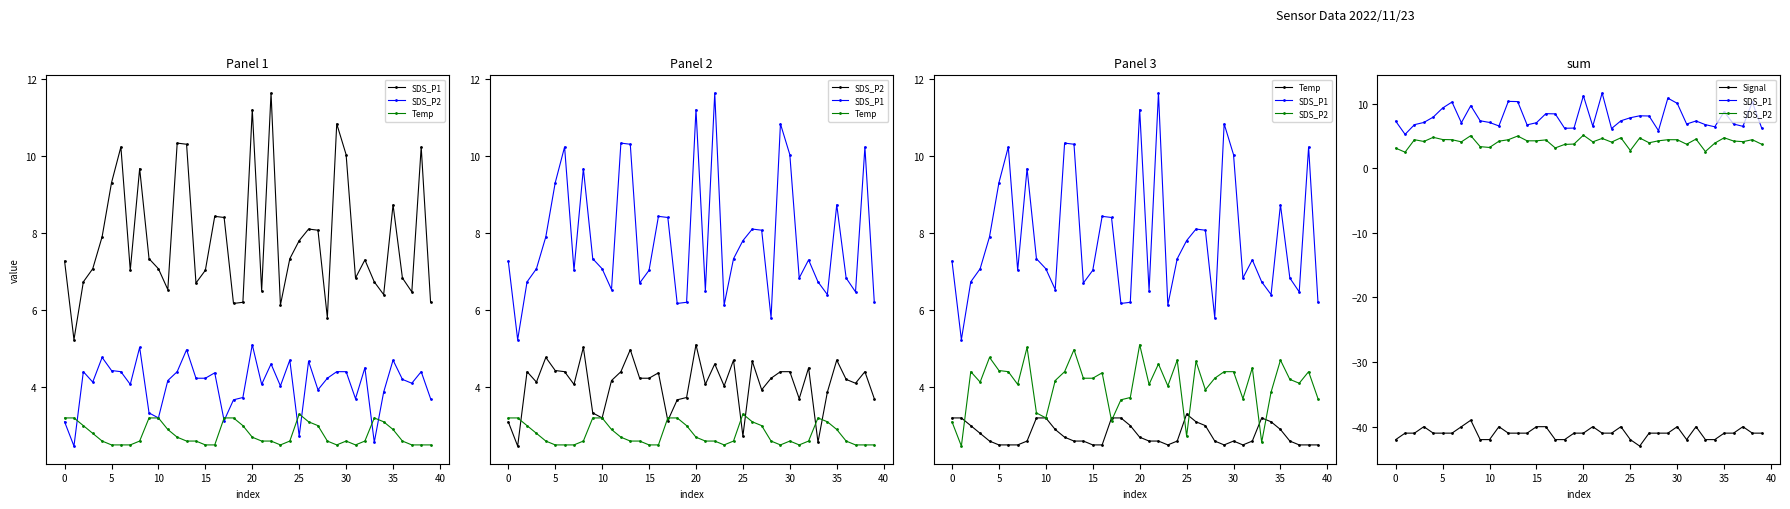

Rank the series at 37 from highest to lowest value.

SDS_P1, SDS_P2, Temp, Signal